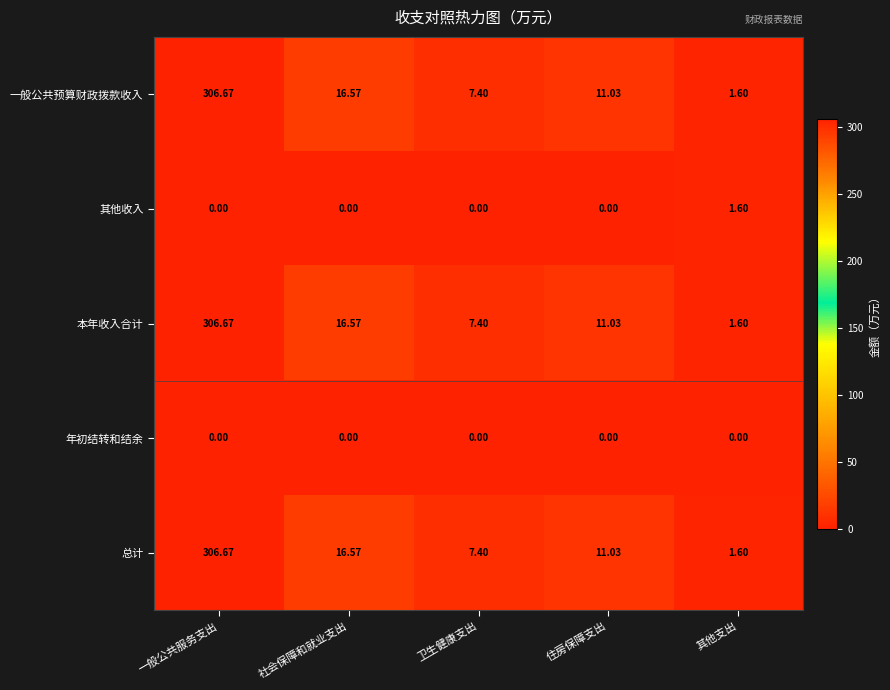

At which label does 一般公共预算财政拨款收入 reach its peak?

一般公共服务支出